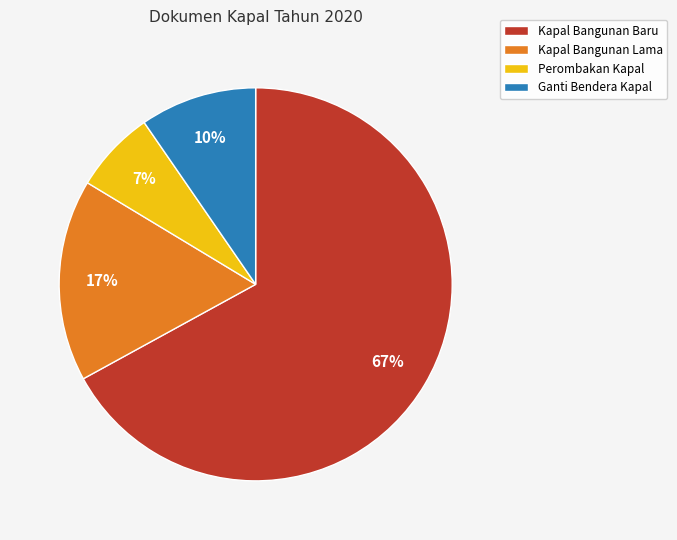

The Kapal Bangunan Baru slice represents 67% of the pie. True or false?

True